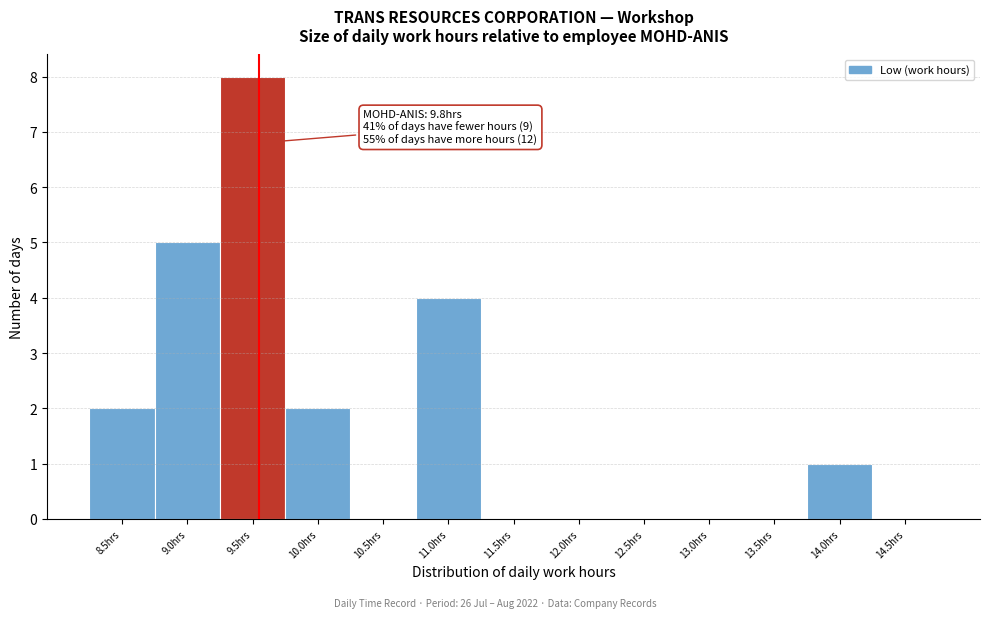

Reading left to right, transcribe all the data shown in this chart.

8.5hrs=2	9.0hrs=5	9.5hrs=8	10.0hrs=2	10.5hrs=0	11.0hrs=4	11.5hrs=0	12.0hrs=0	12.5hrs=0	13.0hrs=0	13.5hrs=0	14.0hrs=1	14.5hrs=0